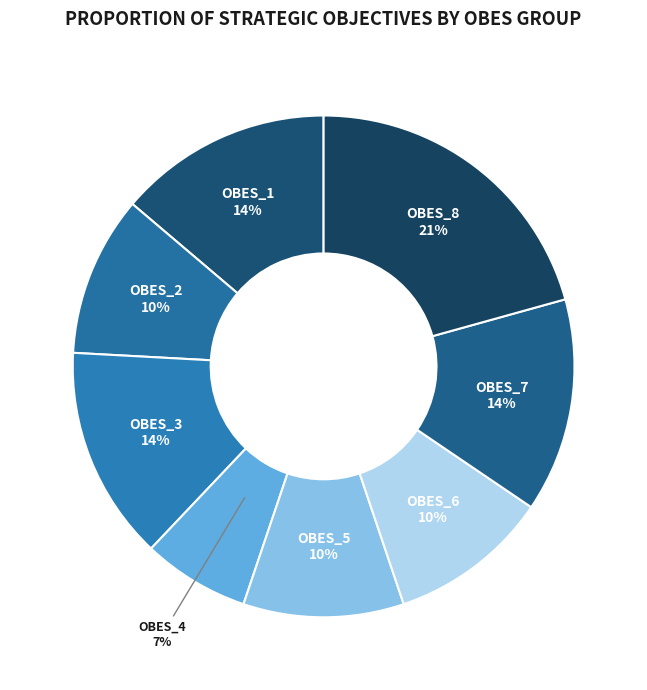

How many slices are in this pie chart?

8